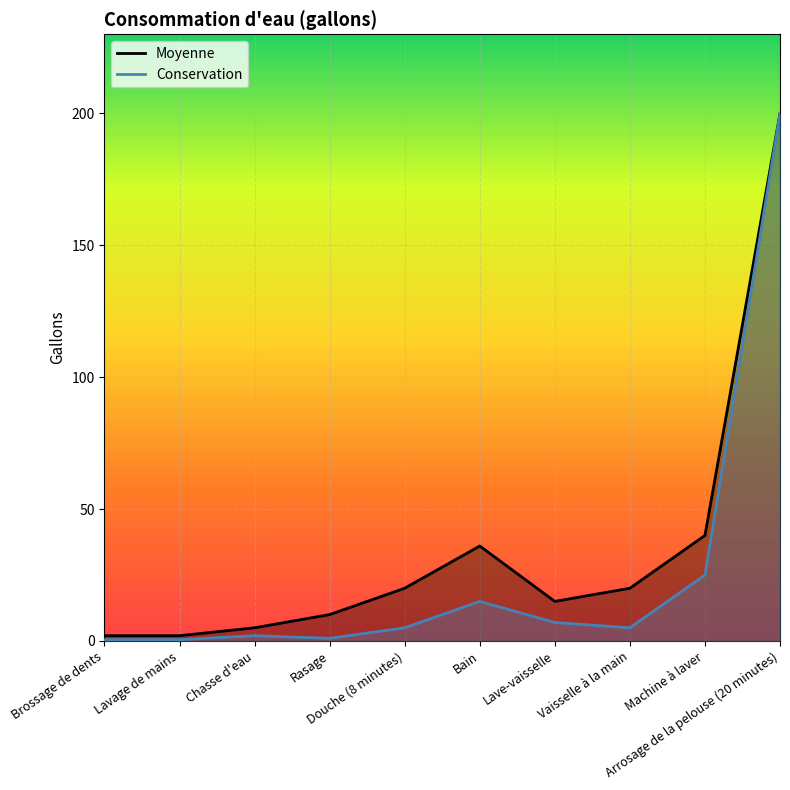

Reading right to left, transcribe all the data shown in this chart.

Moyenne: Arrosage de la pelouse (20 minutes)=200.0	Machine à laver=40.0	Vaisselle à la main=20.0	Lave-vaisselle=15.0	Bain=36.0	Douche (8 minutes)=20.0	Rasage=10.0	Chasse d'eau=5.0	Lavage de mains=2.0	Brossage de dents=2.0
Conservation: Arrosage de la pelouse (20 minutes)=200.0	Machine à laver=25.0	Vaisselle à la main=5.0	Lave-vaisselle=7.0	Bain=15.0	Douche (8 minutes)=5.0	Rasage=1.0	Chasse d'eau=2.0	Lavage de mains=0.5	Brossage de dents=0.5